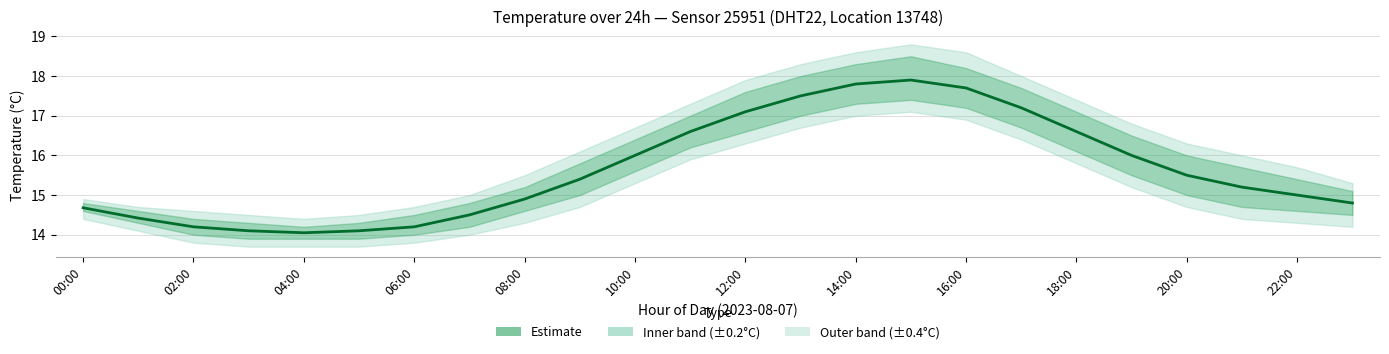

How many points are higher than both their immediate neighbors (excluding endpoints)?

1